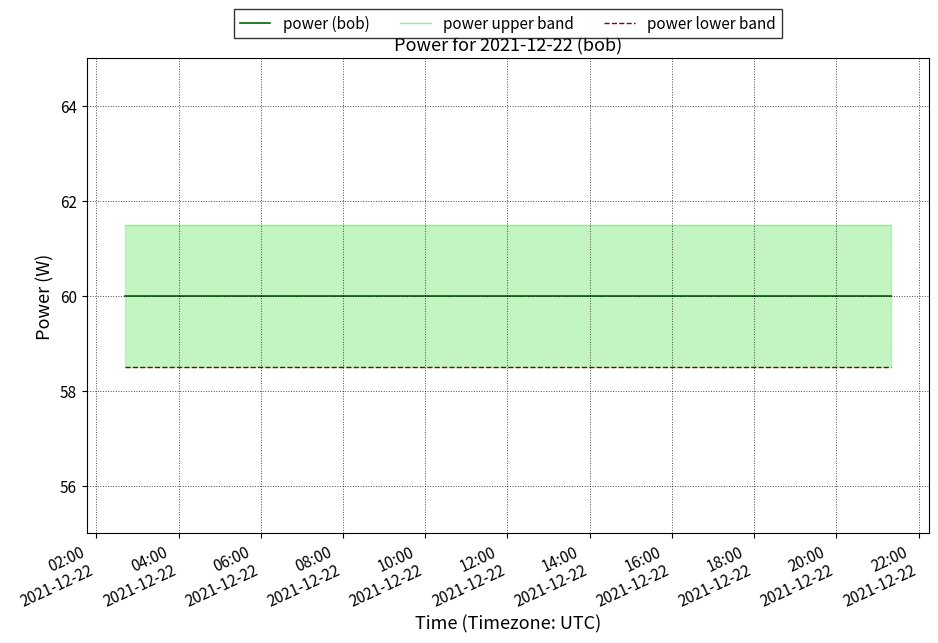

Reading left to right, transcribe all the data shown in this chart.

power (bob): 60.0	60.0	60.0	60.0	60.0	60.0
power upper band: 61.5	61.5	61.5	61.5	61.5	61.5
power lower band: 58.5	58.5	58.5	58.5	58.5	58.5